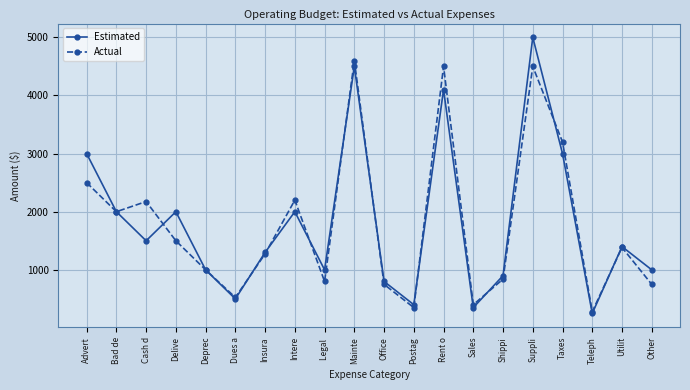

What are all the series names shown in the legend?

Estimated, Actual